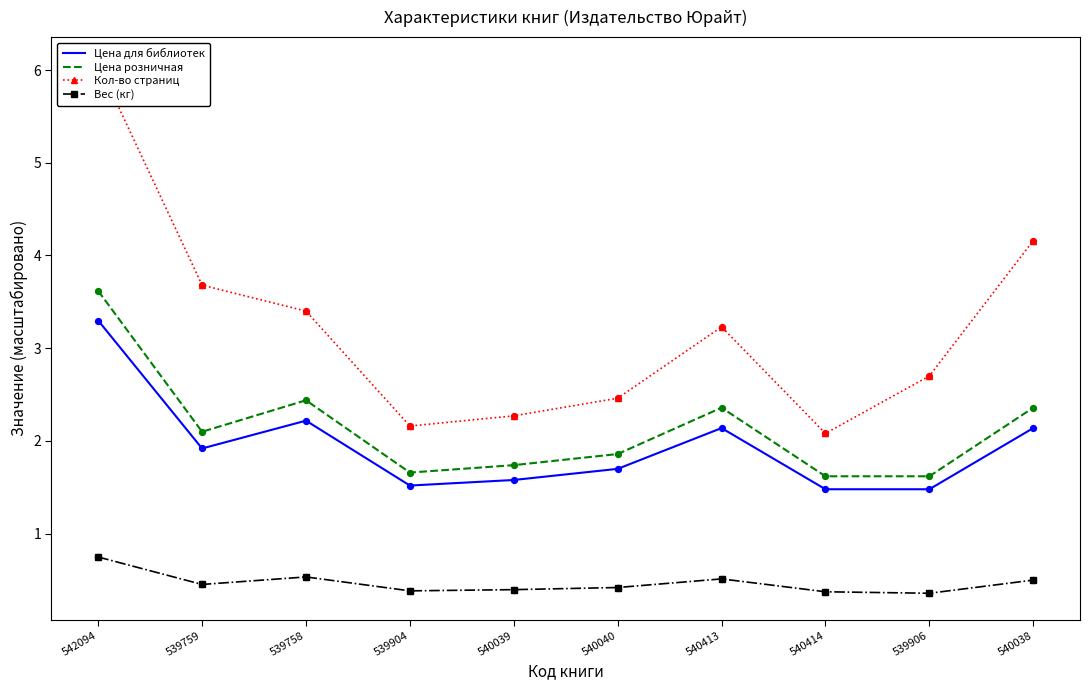

Which series reaches the minimum Y coordinate?

Вес (кг)